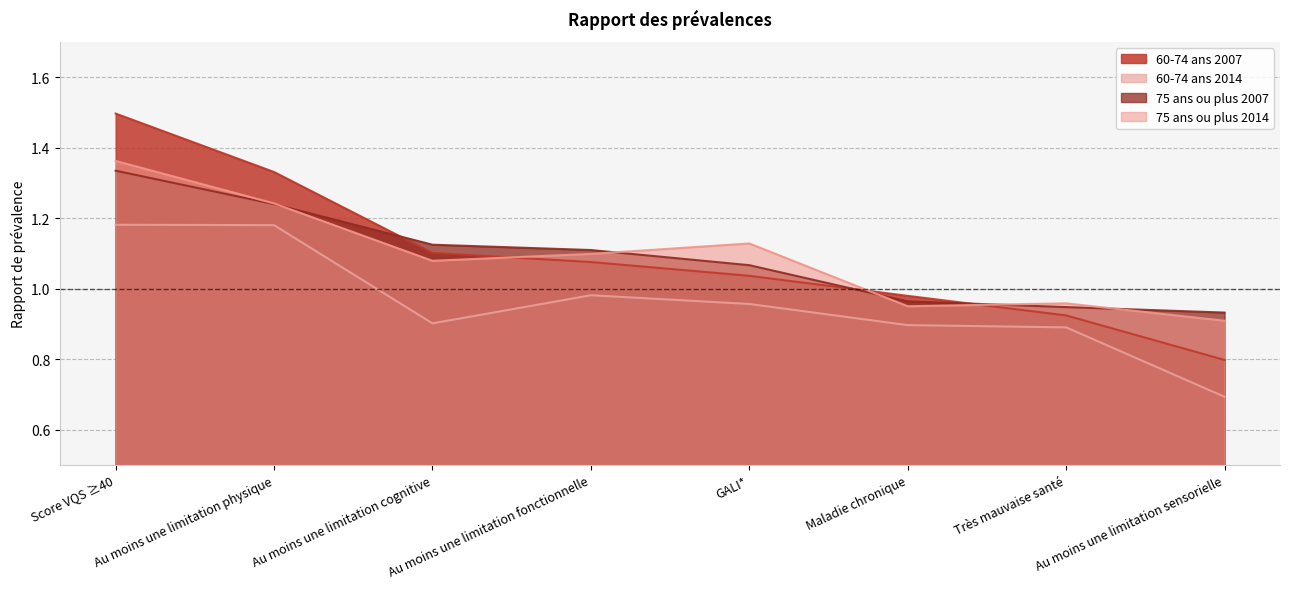

What is the label of the 7th point from the left?

Très mauvaise santé